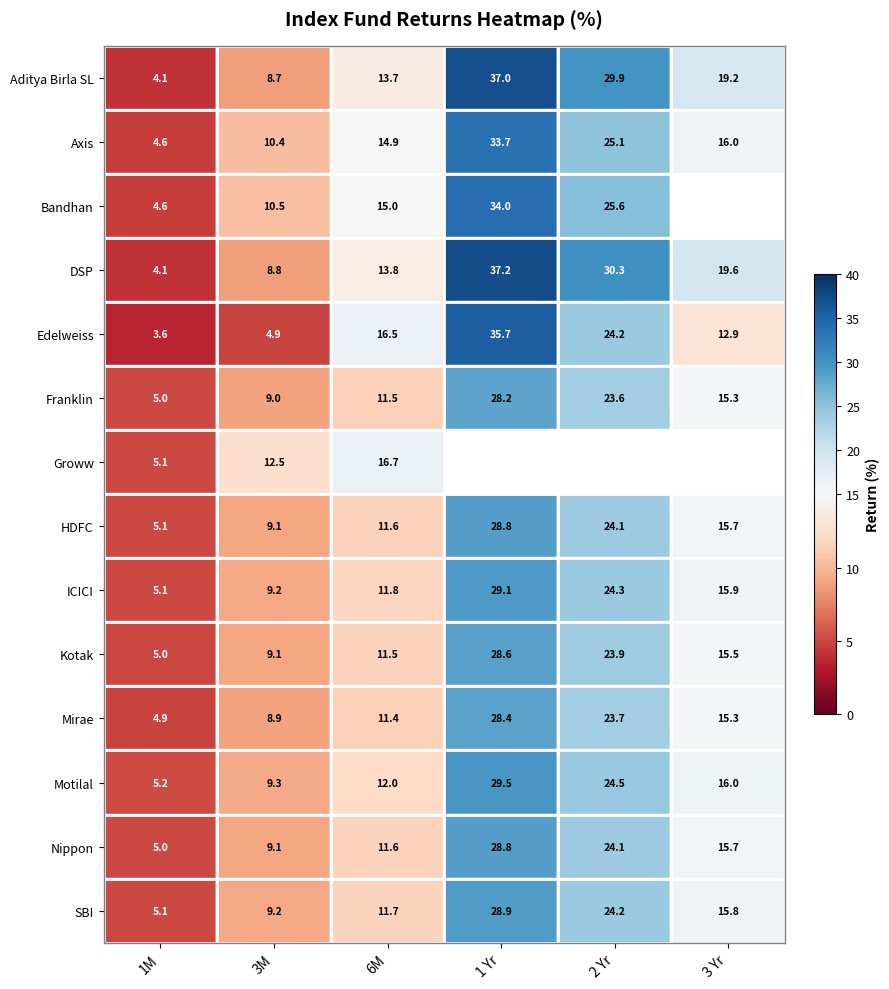

What is the minimum value shown in the chart?

3.6